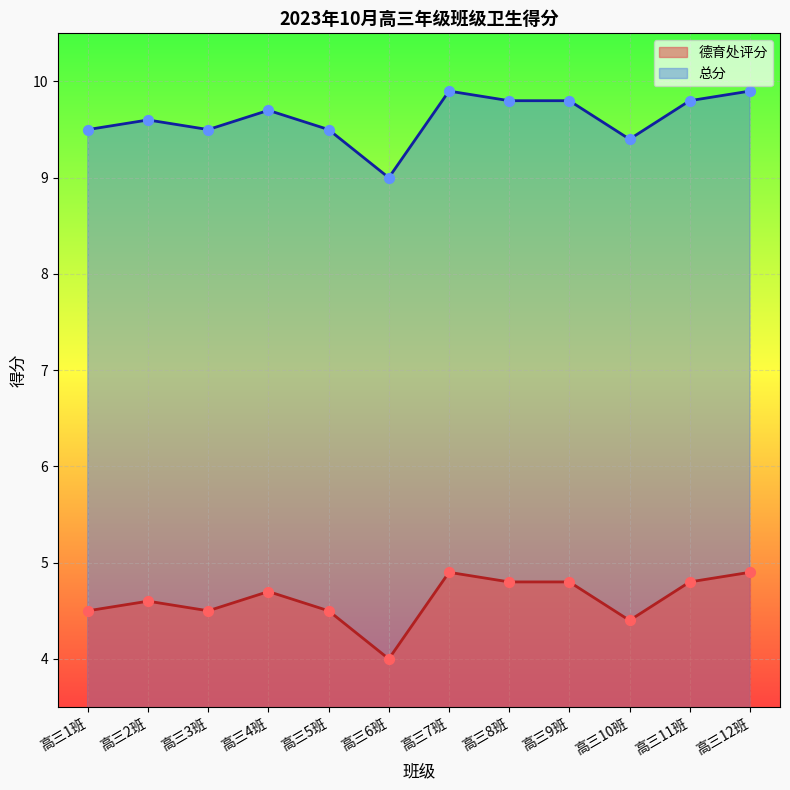

At which category is the sum across all series the highest?

高三7班